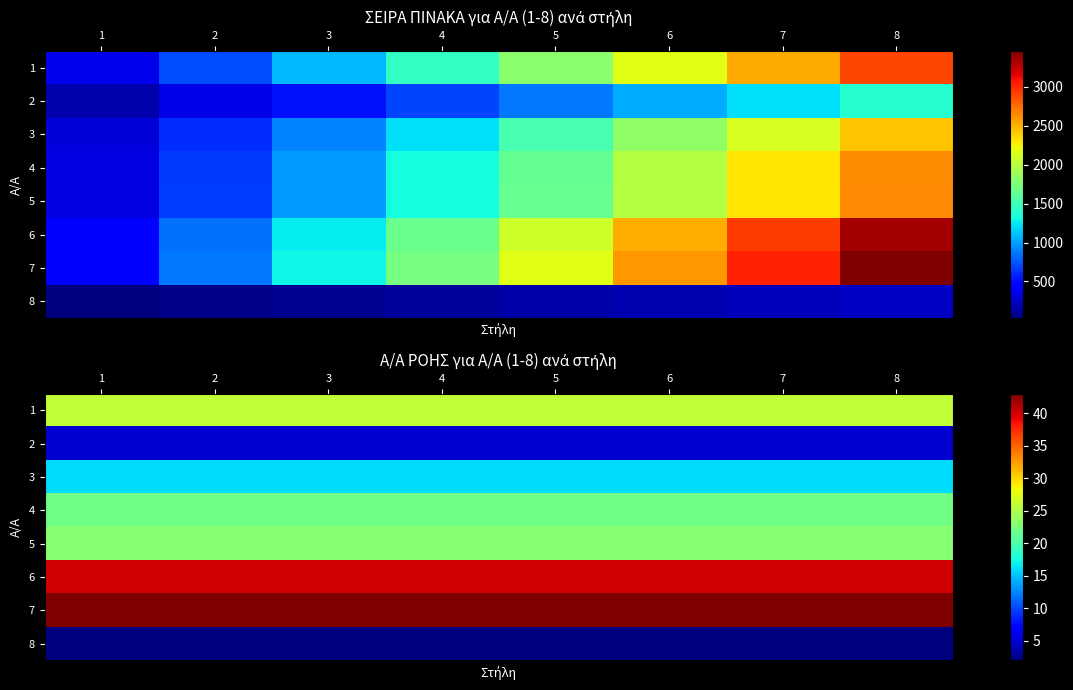

Which label corresponds to the smallest value in the chart?

1